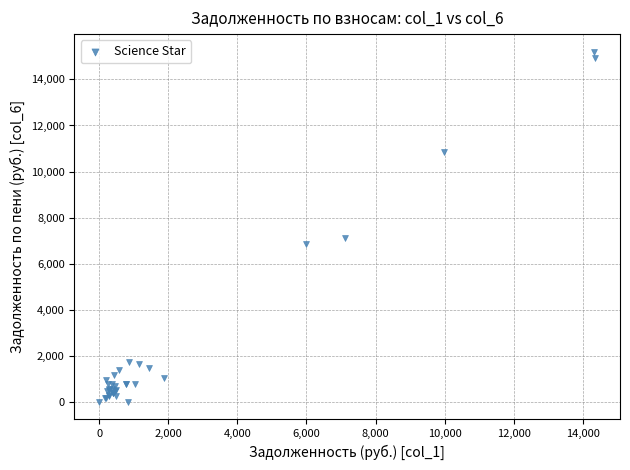

What Y value in the scatter plot is closest to 7604?

7096.5